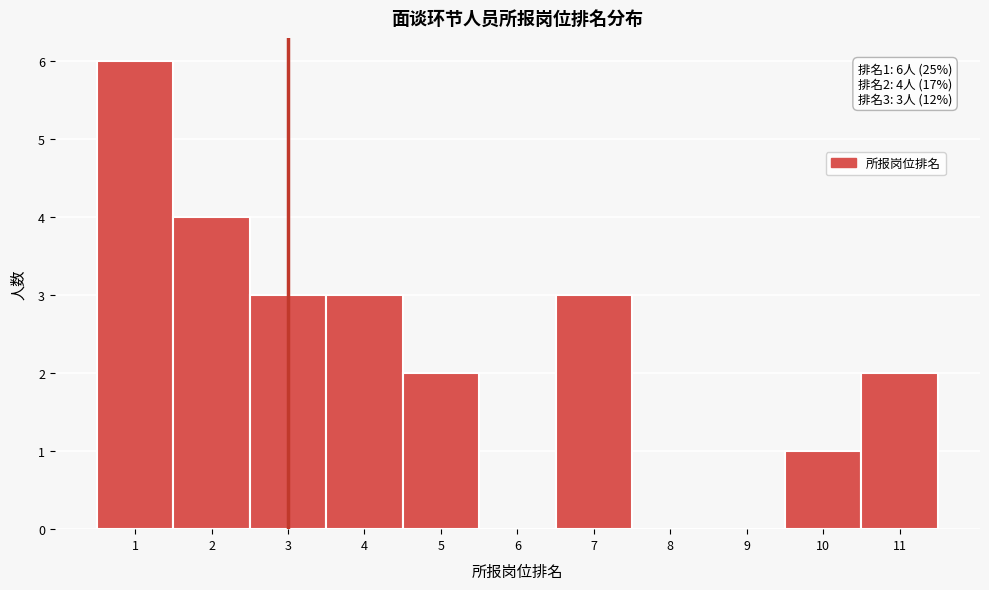

Reading left to right, list all the values displayed in this chart.

1=6	2=4	3=3	4=3	5=2	6=0	7=3	8=0	9=0	10=1	11=2